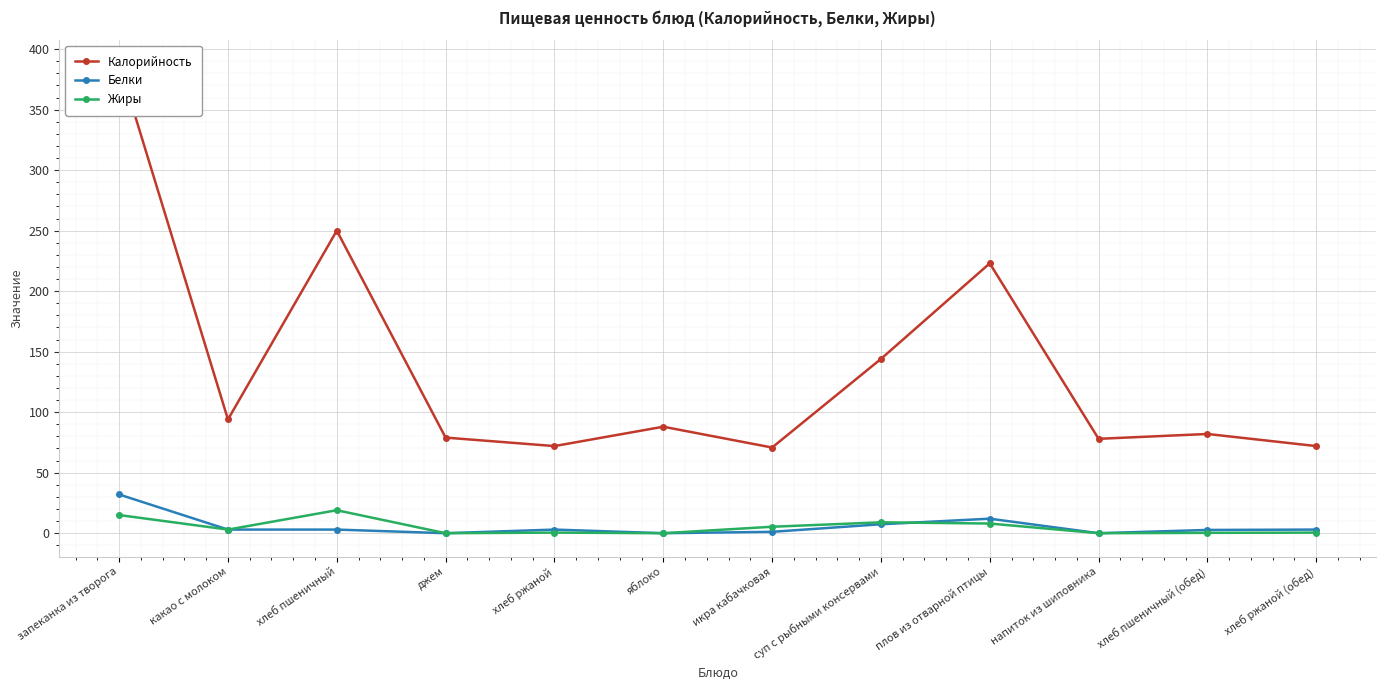

What position from the left is хлеб пшеничный (обед)?

11